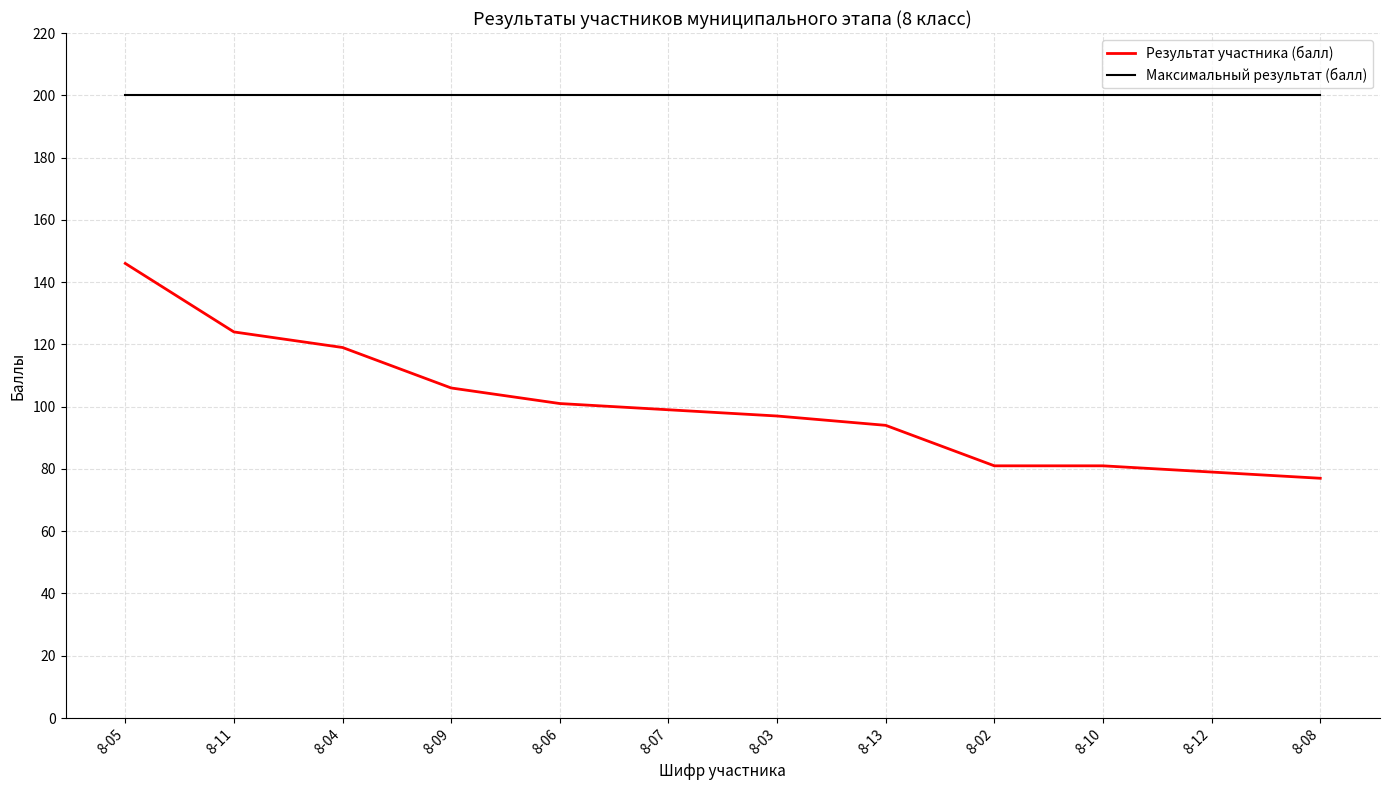

True or false: Максимальный результат (балл) and Результат участника (балл) cross at least once.

False